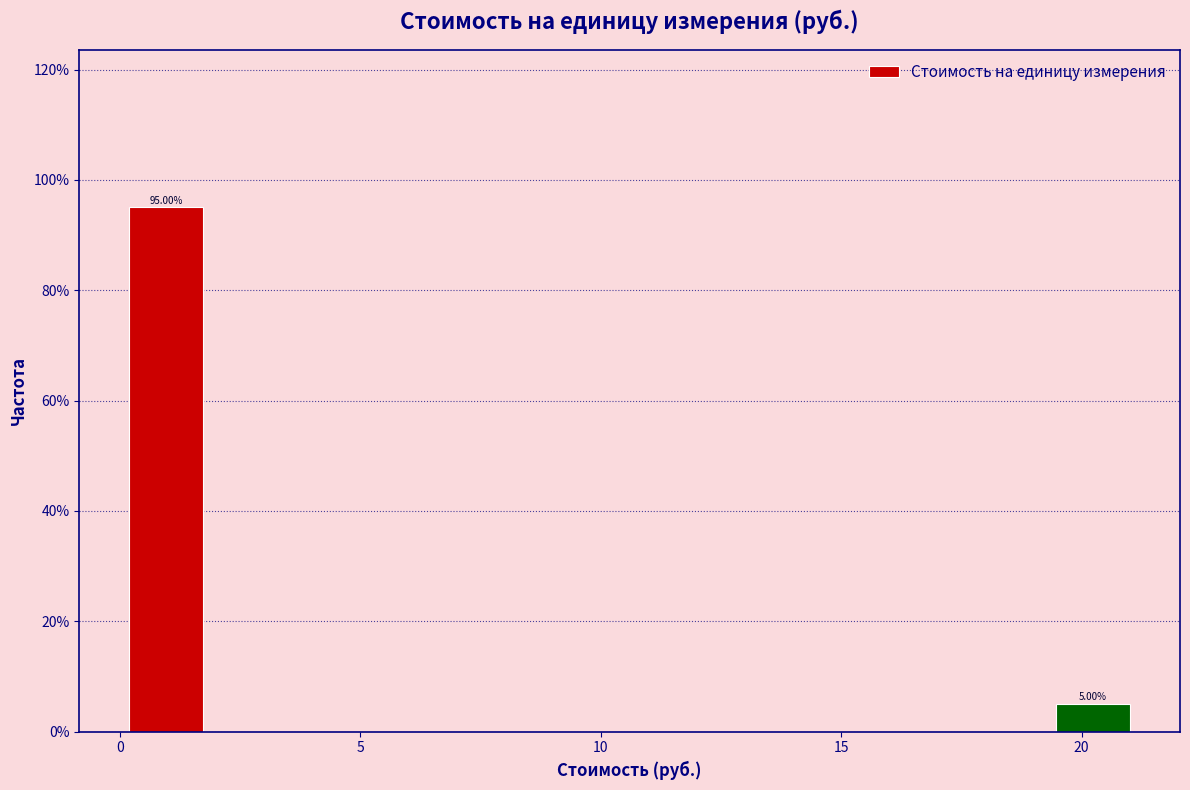

Around what value on the x-axis is the tallest bar? Give the approximate position of its centre, as read against the axis.

1.0